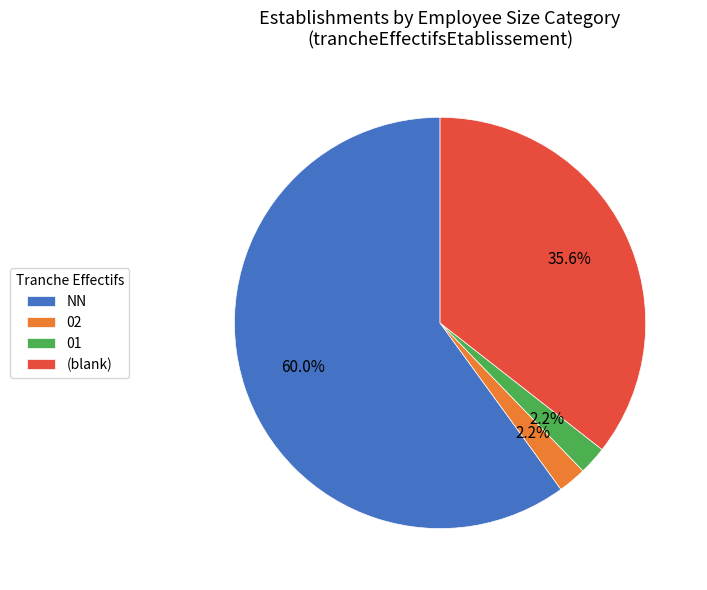

To the nearest percent, what portion does 02 represent?

2%